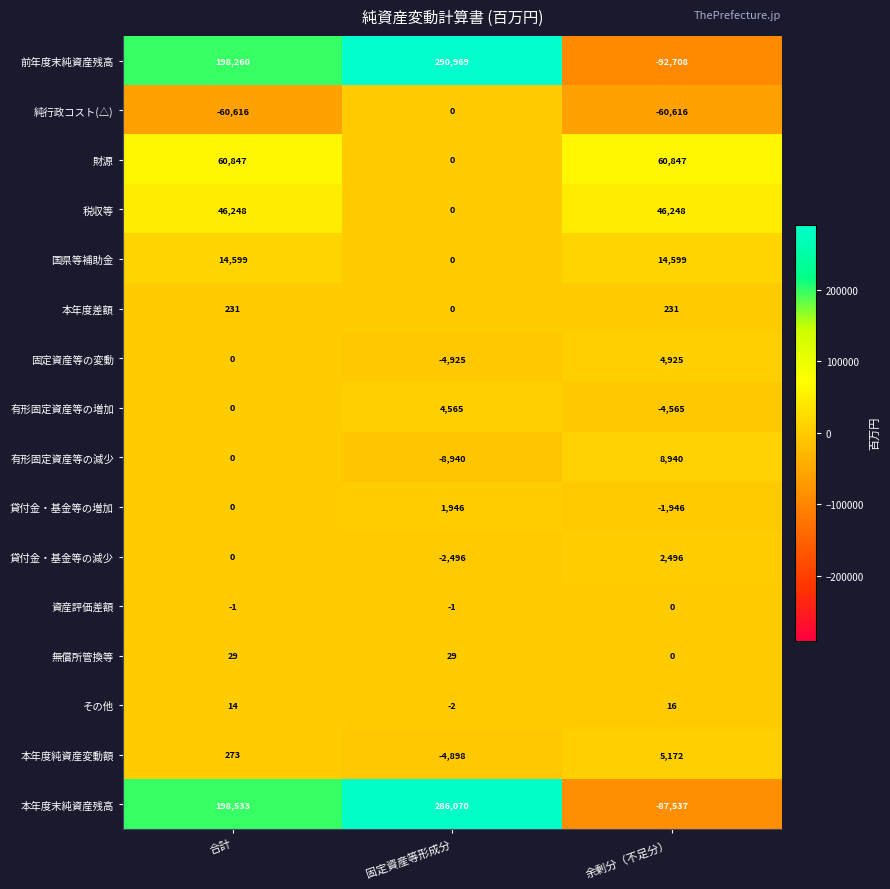

What is the spread (max minus min) of values at 合計?

259149